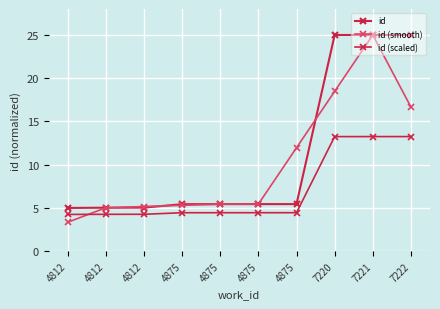

Which series has the largest total across all categories?

id